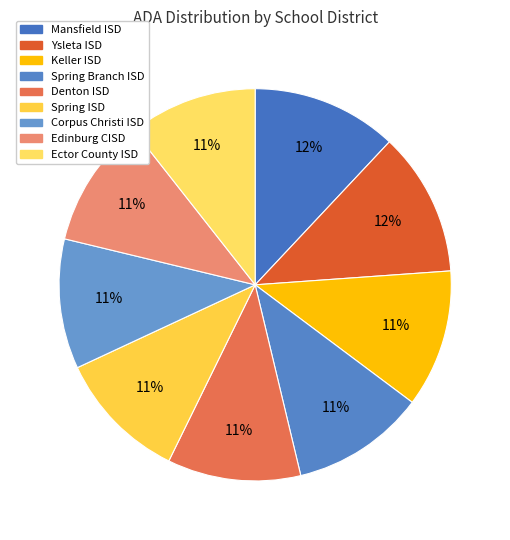

Which category has the smallest portion of the pie?

Ector County ISD